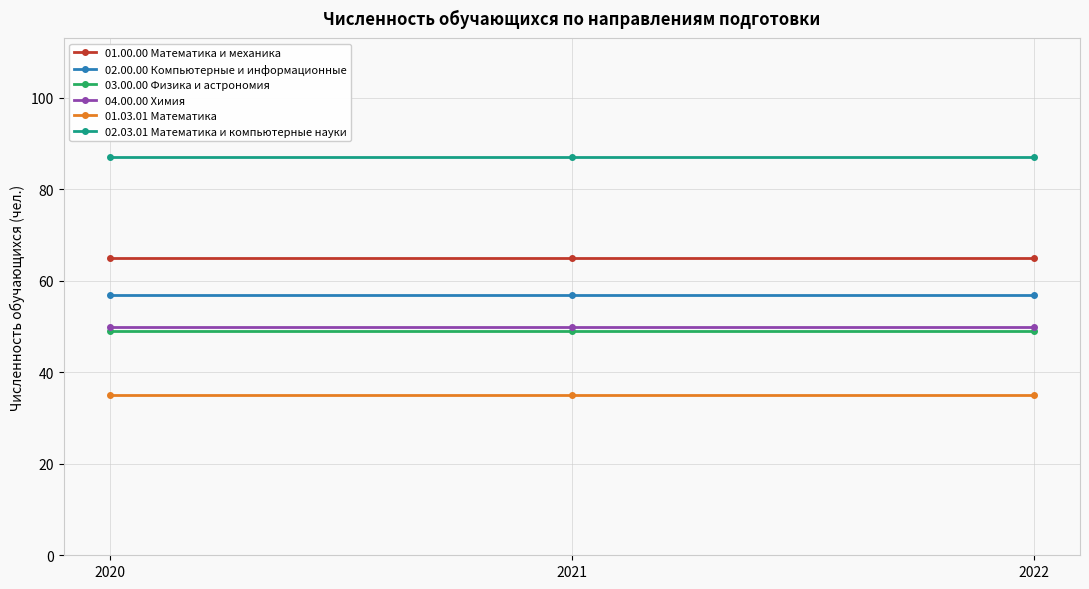

Which series has the largest total across all categories?

02.03.01 Математика и компьютерные науки